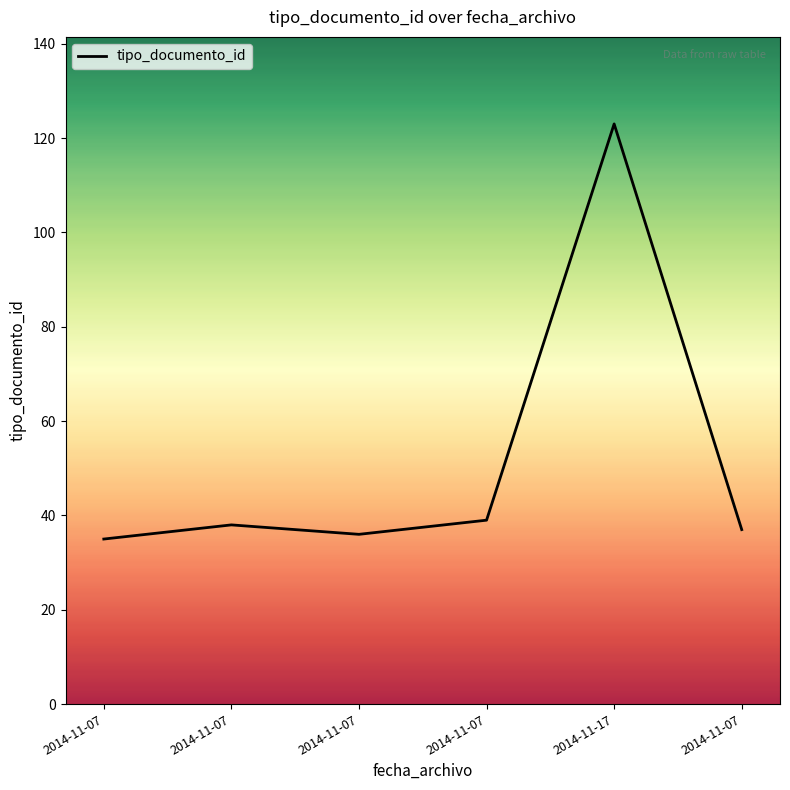

Where is the data nearest to the value 79?

2014-11-07